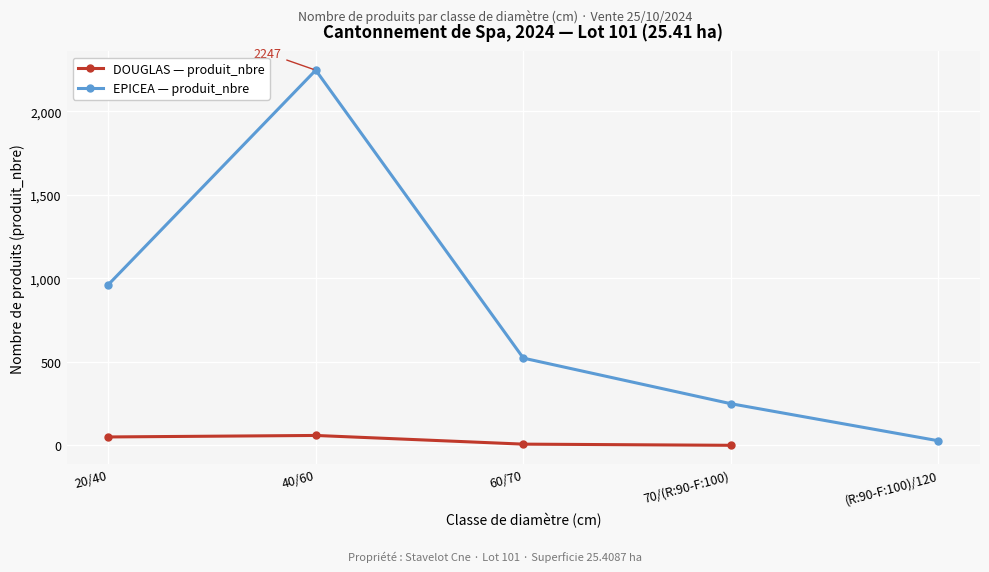

Where is the first local maximum for DOUGLAS — produit_nbre?

40/60